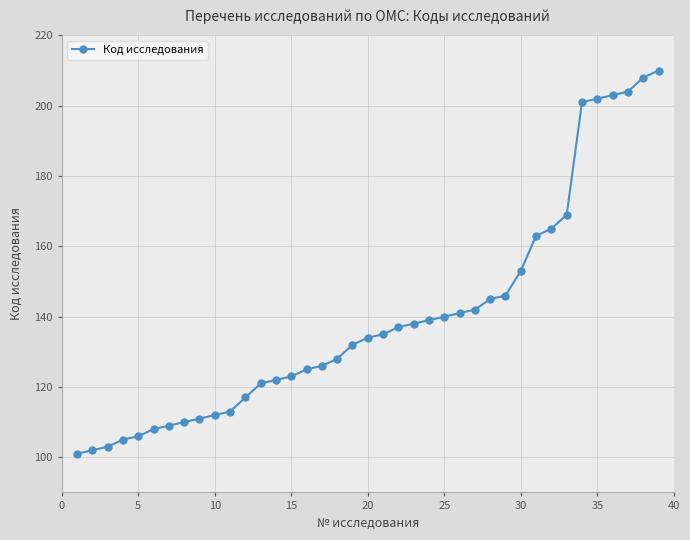

What is the value of the 36th point from the left?

203